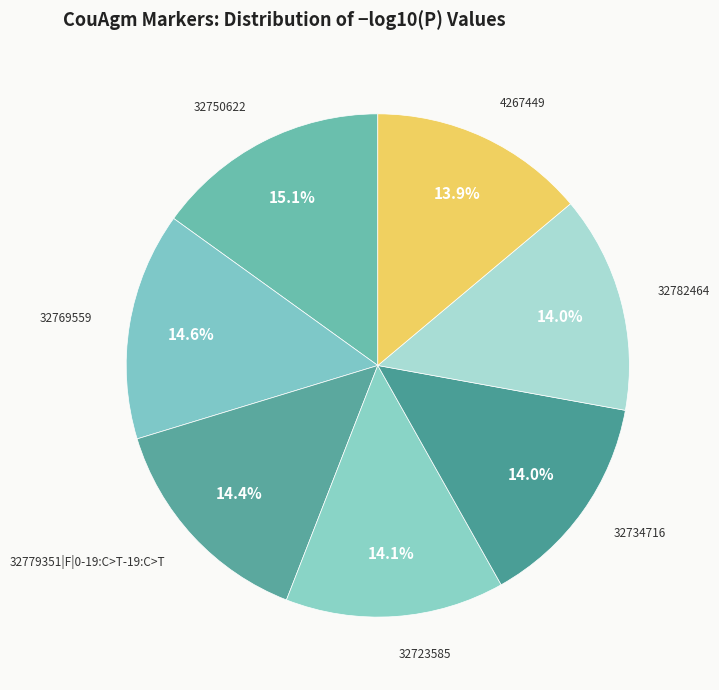

Between 32779351|F|0-19:C>T-19:C>T and 32750622, which is larger?

32750622